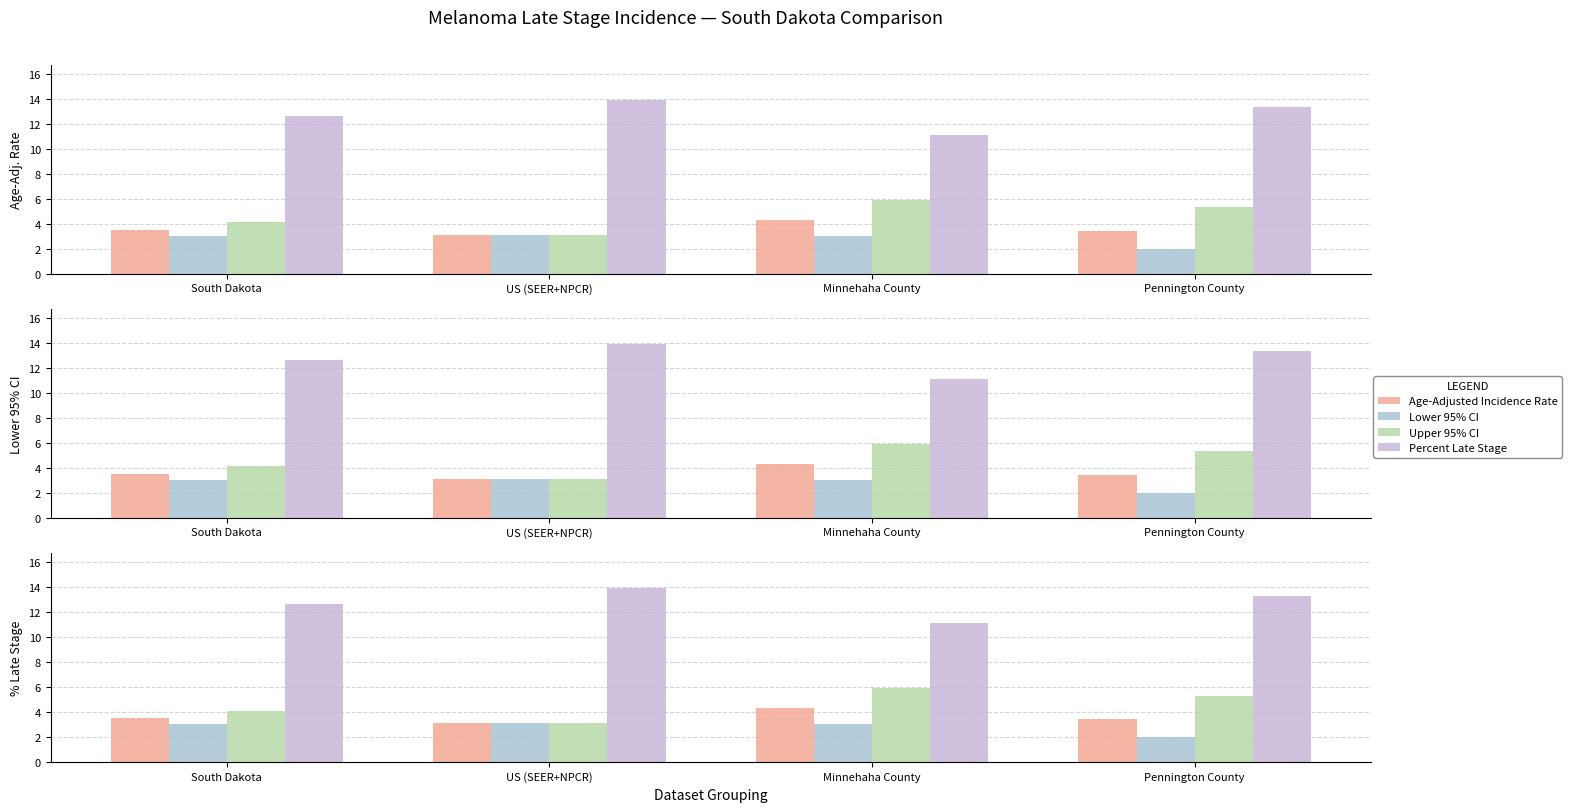

What is the average value of the Age-Adjusted Incidence Rate series?

3.6